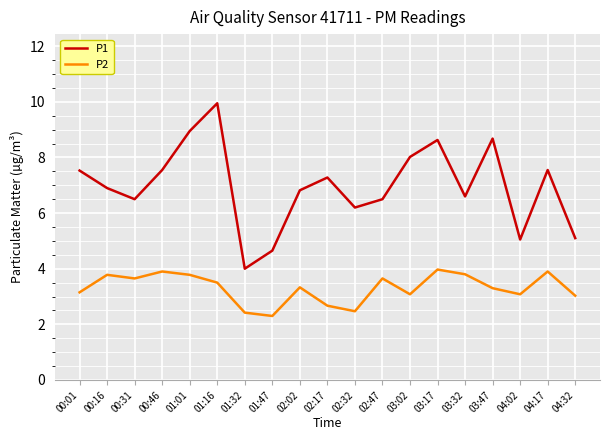

List the series in order of their overall mean, lowest first.

P2, P1